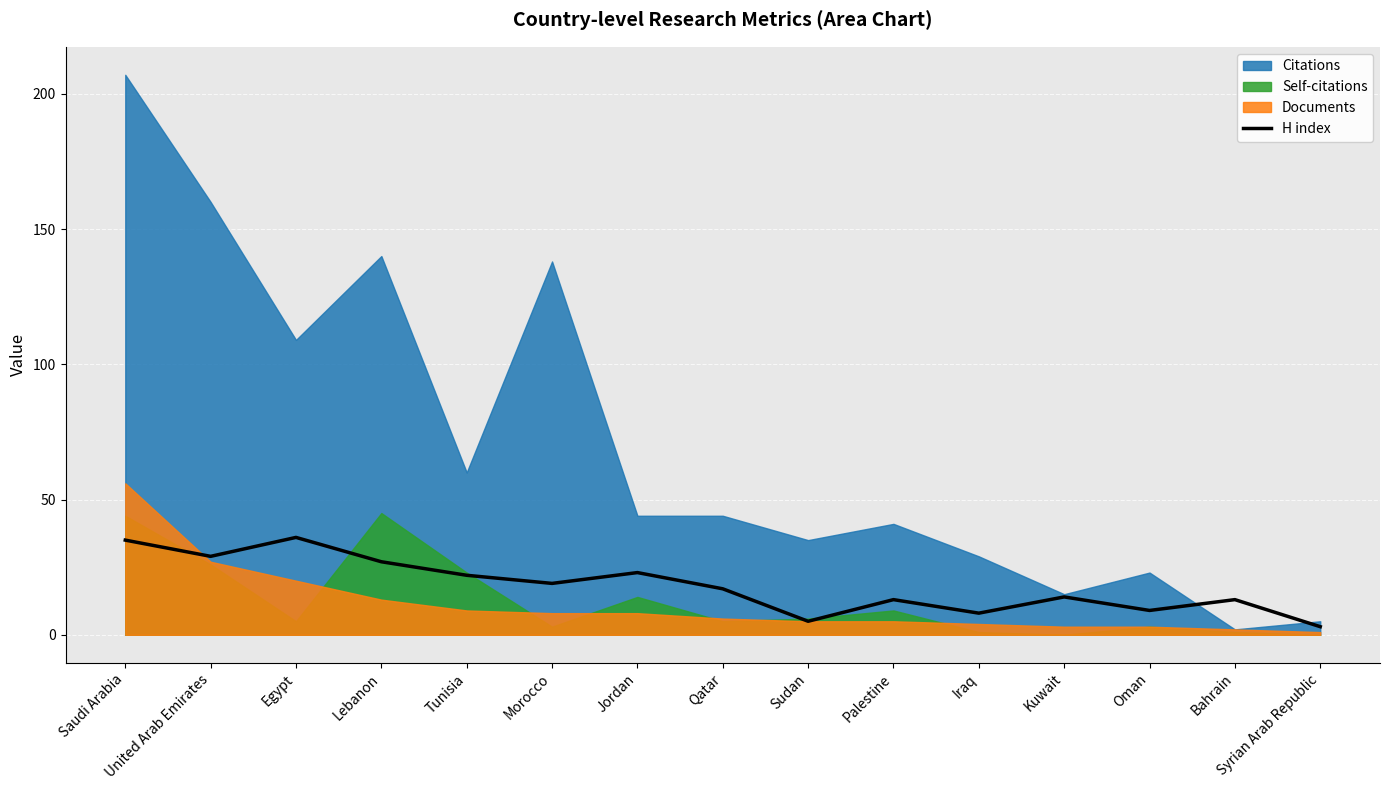

What is the label of the 13th point from the left?

Oman